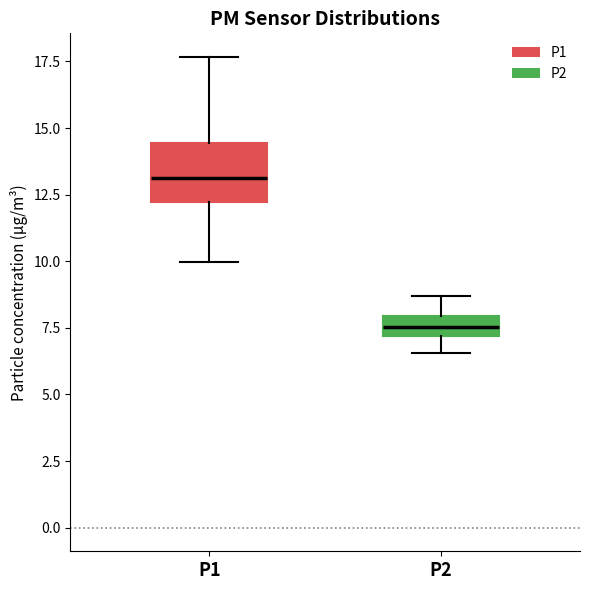

Reading left to right, transcribe this box plot: for each box, give where its median line is, the range the box spans, and where its two whiskers end, as read against the y-axis. The values are not printed on the chart, so give them approximately, as read against the axis.

P1: median 13.0, box 12.0 to 14.5, whiskers 10.0 to 17.5
P2: median 7.5, box 7.0 to 8.0, whiskers 6.5 to 8.5